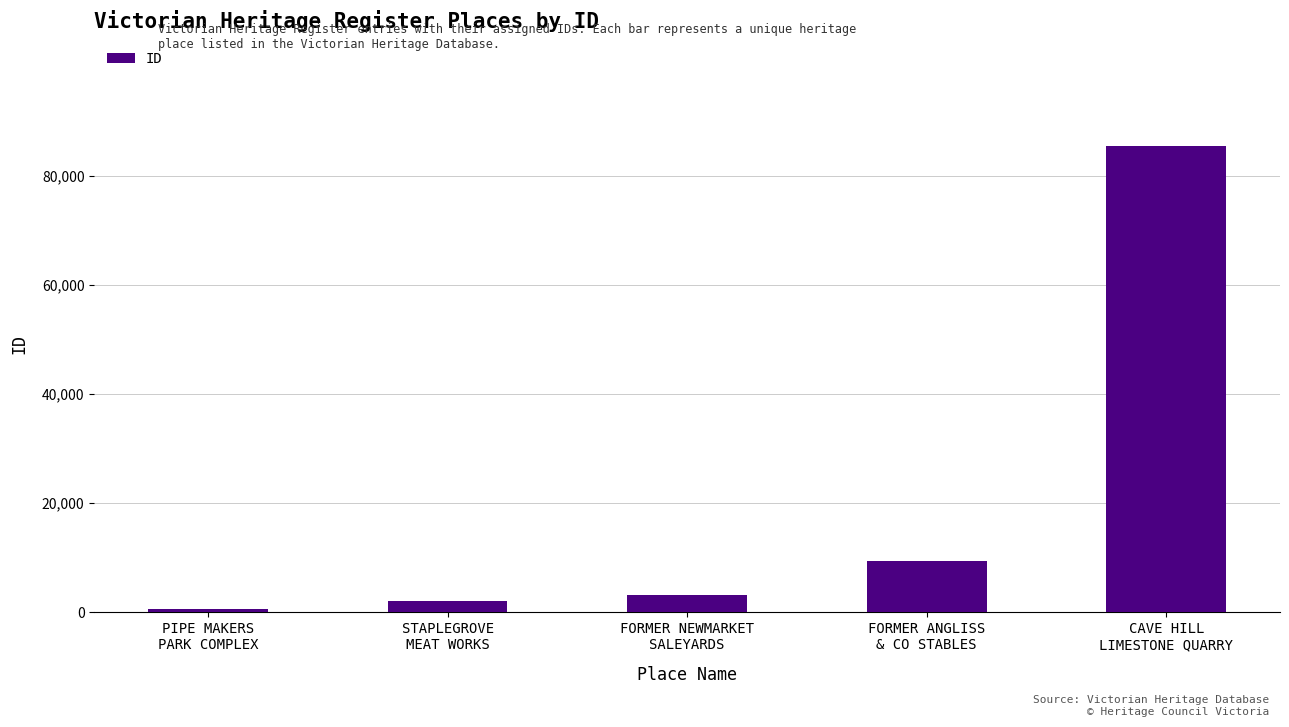

What value does the data have at FORMER NEWMARKET
SALEYARDS?

3105